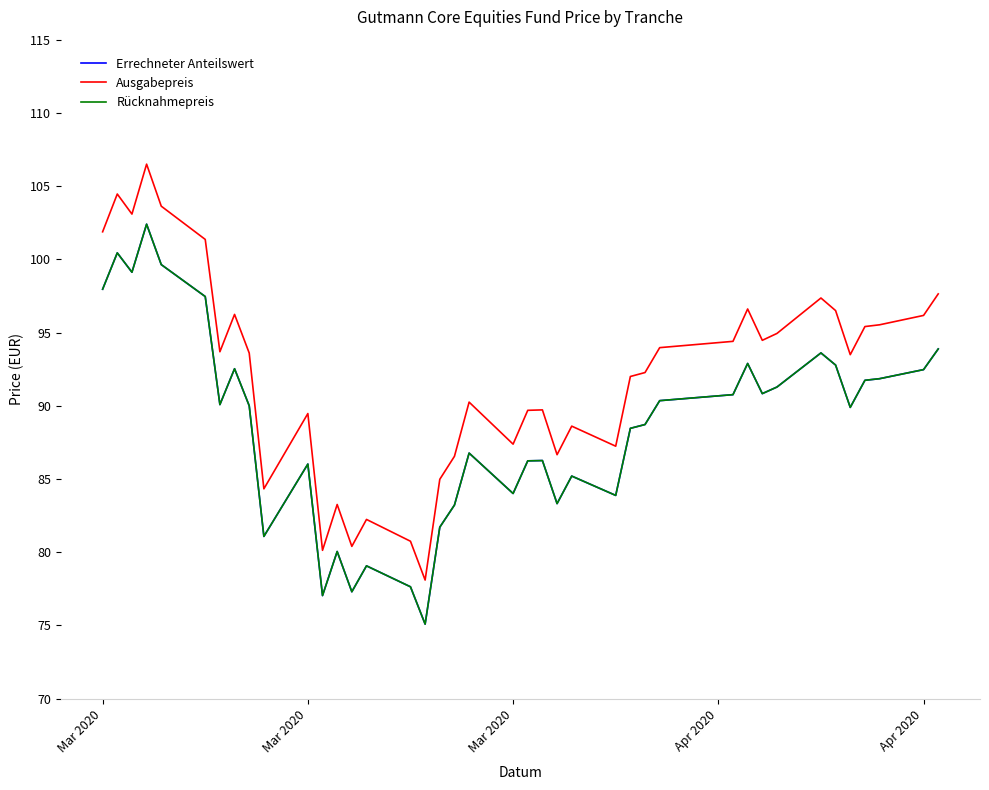

Does the chart display data point markers on the line(s)?

No